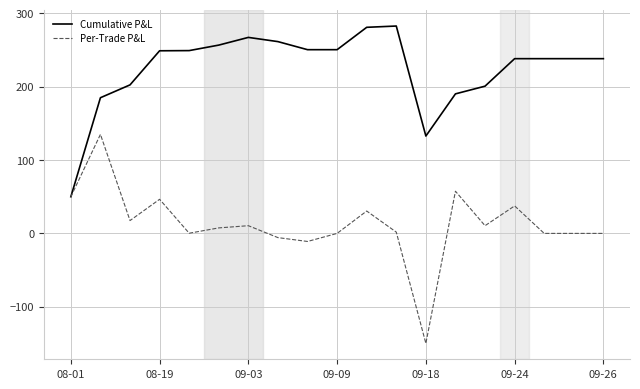

List the series in order of their overall mean, highest first.

Cumulative P&L, Per-Trade P&L